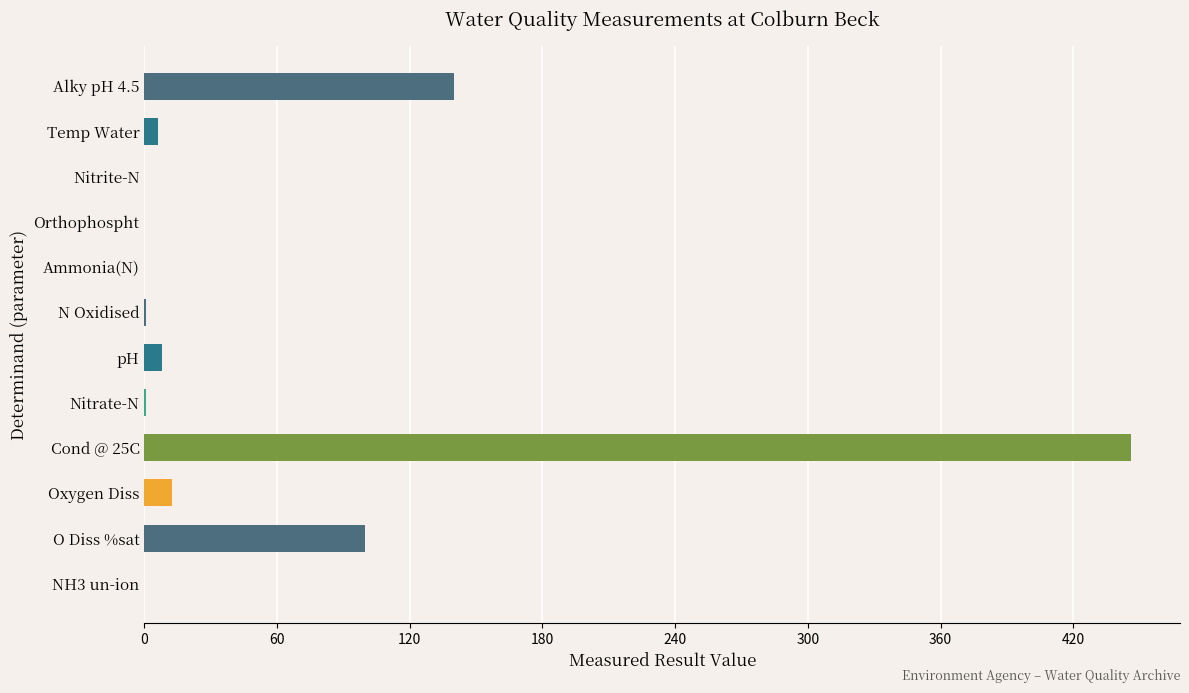

The value at Cond @ 25C is 123.7. True or false?

False